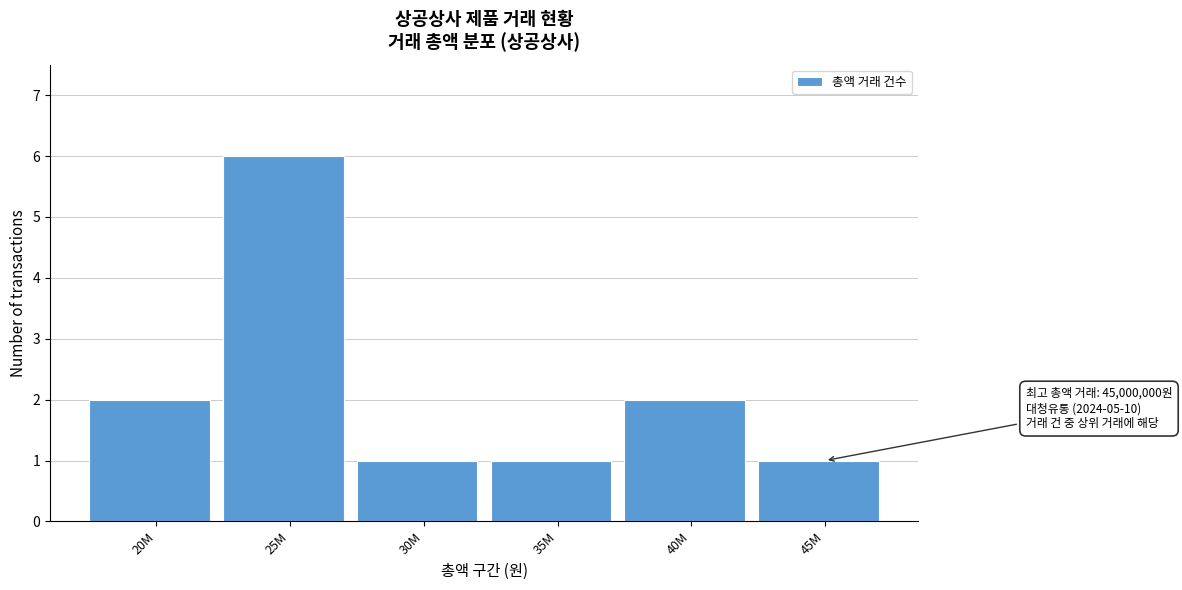

Reading left to right, list all the values displayed in this chart.

2	6	1	1	2	1